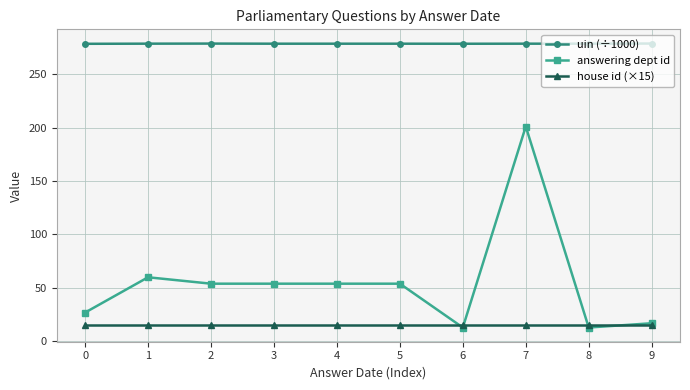

What is the spread (max minus min) of values at 7?

263.5